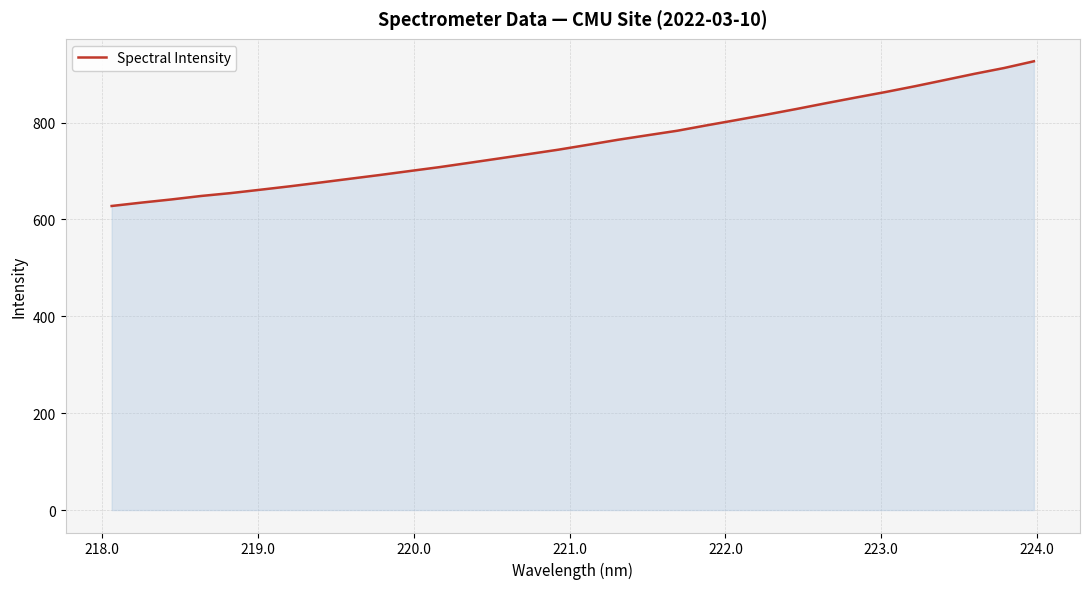

What is the smallest value displayed?

627.7